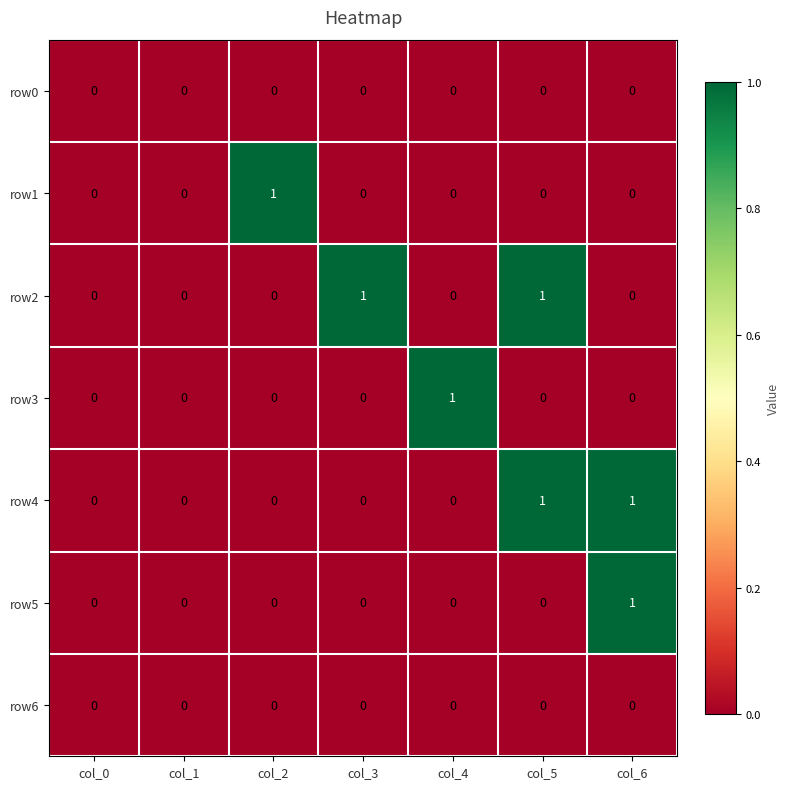

Between col_0 and col_3, which series saw the biggest shift?

row2